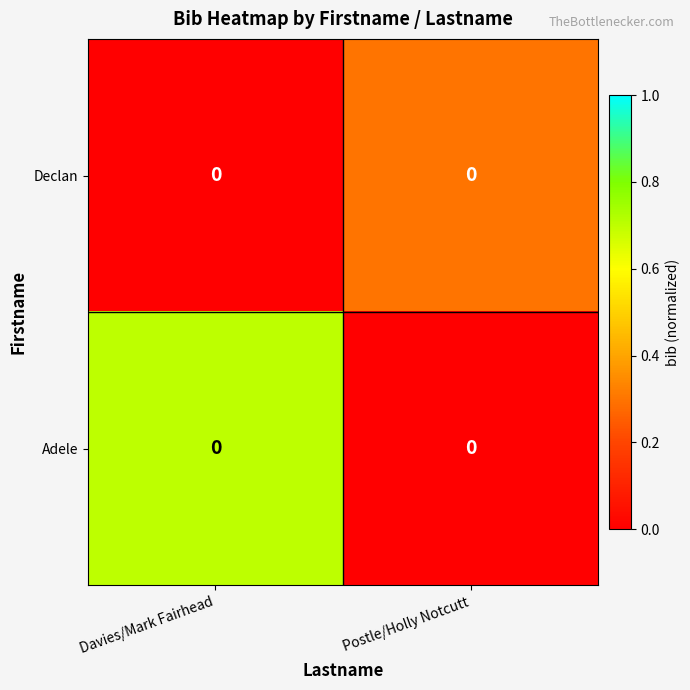

What is the difference between the Adele values at Postle/Holly Notcutt and Davies/Mark Fairhead?

0.7